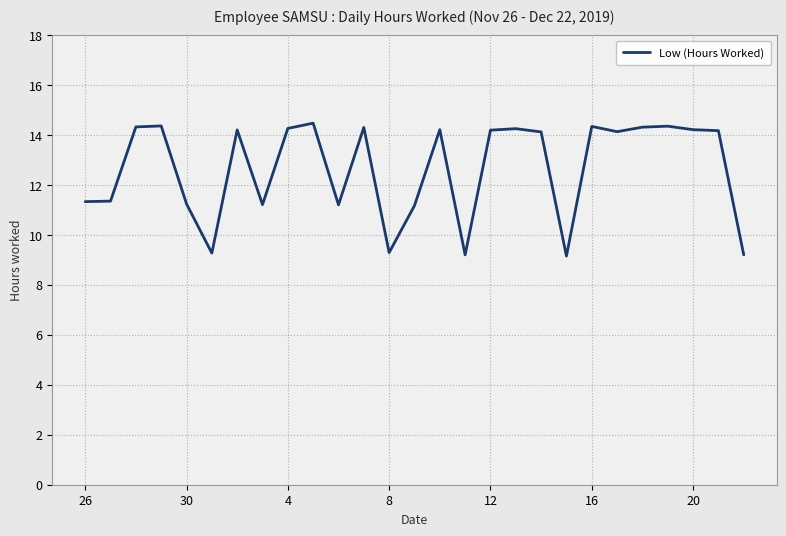

What is the minimum value shown in the chart?

9.2